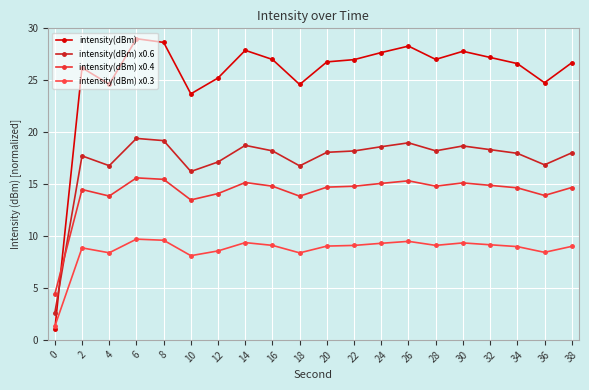

What is the difference between the intensity(dBm) x0.6 values at 38 and 20?

0.1